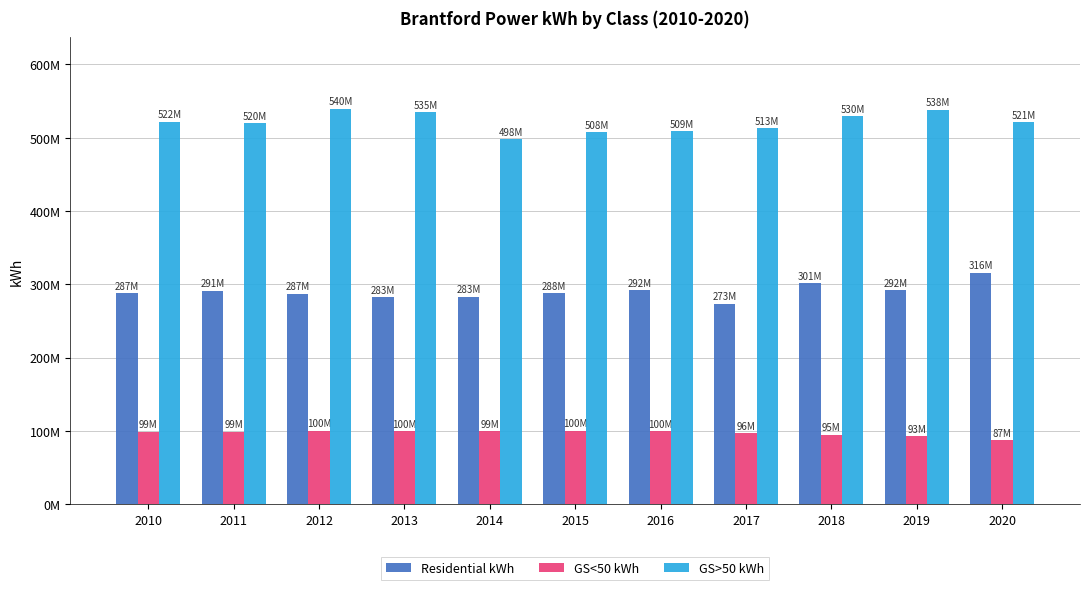

Are the bars horizontal?

No